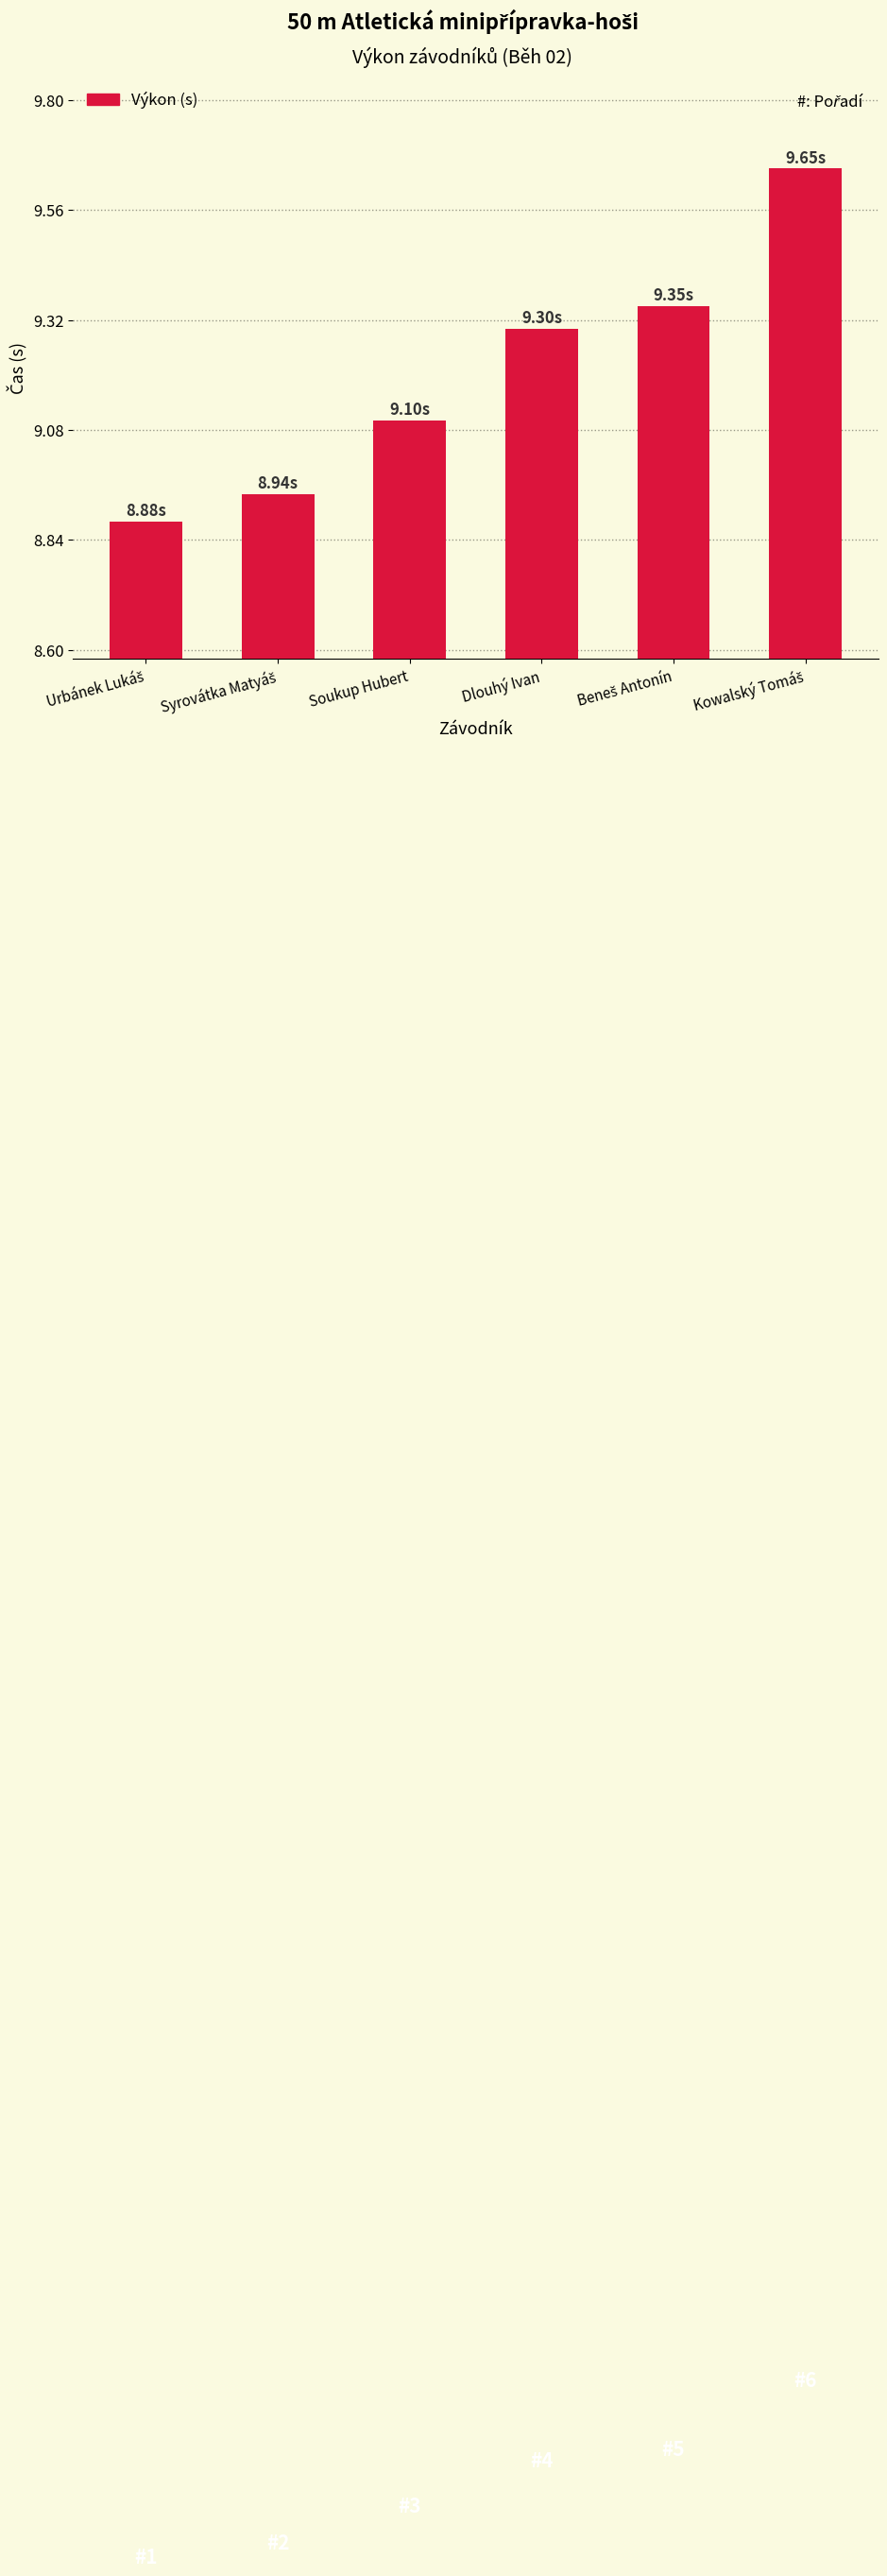

What is the difference between the maximum and second lowest values?

0.7